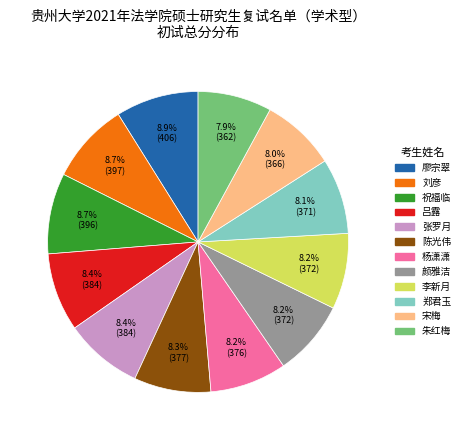

What is the ratio of the value at 郑君玉 to the value at 李新月?

1.0